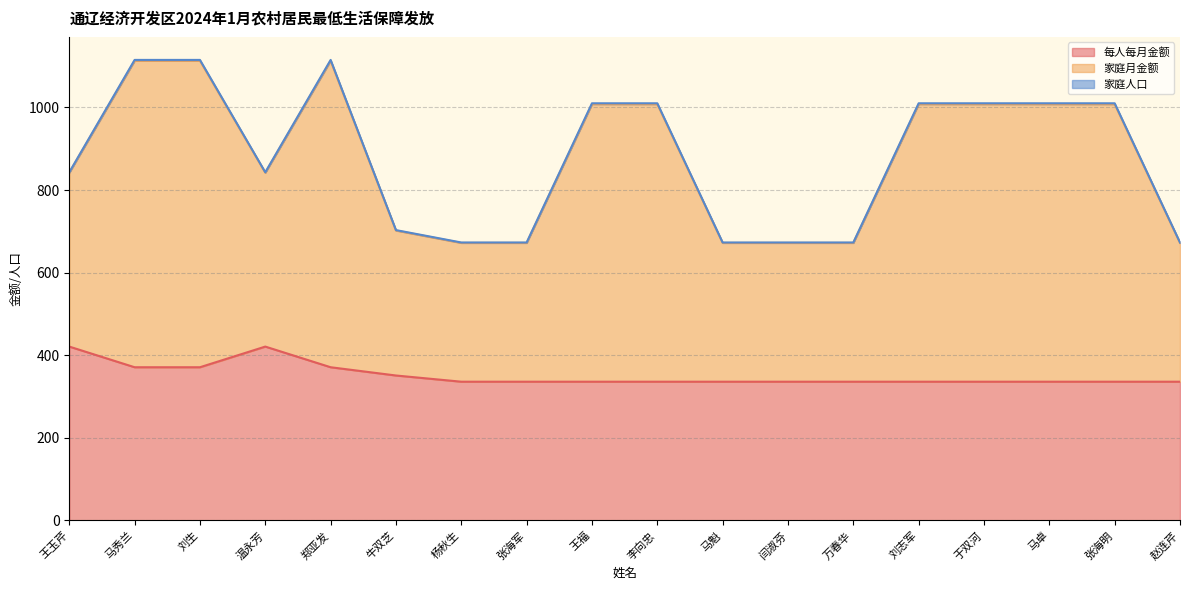

Is the value of 家庭月金额 at 郑亚发 greater than the value of 每人每月金额 at 赵连芹?

Yes